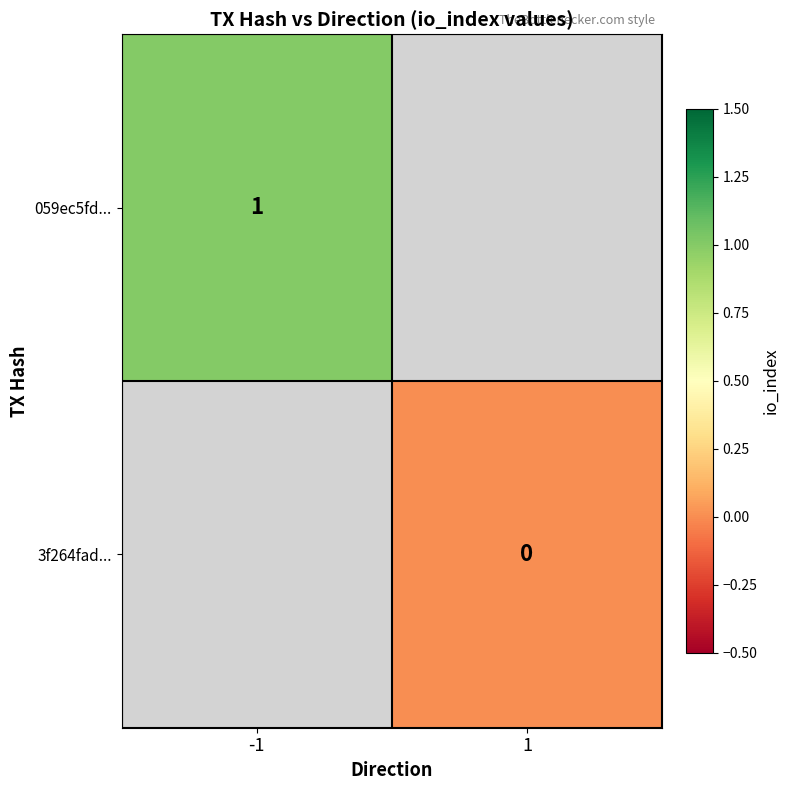

Is it true that 059ec5fd... equals 2 at -1?

False